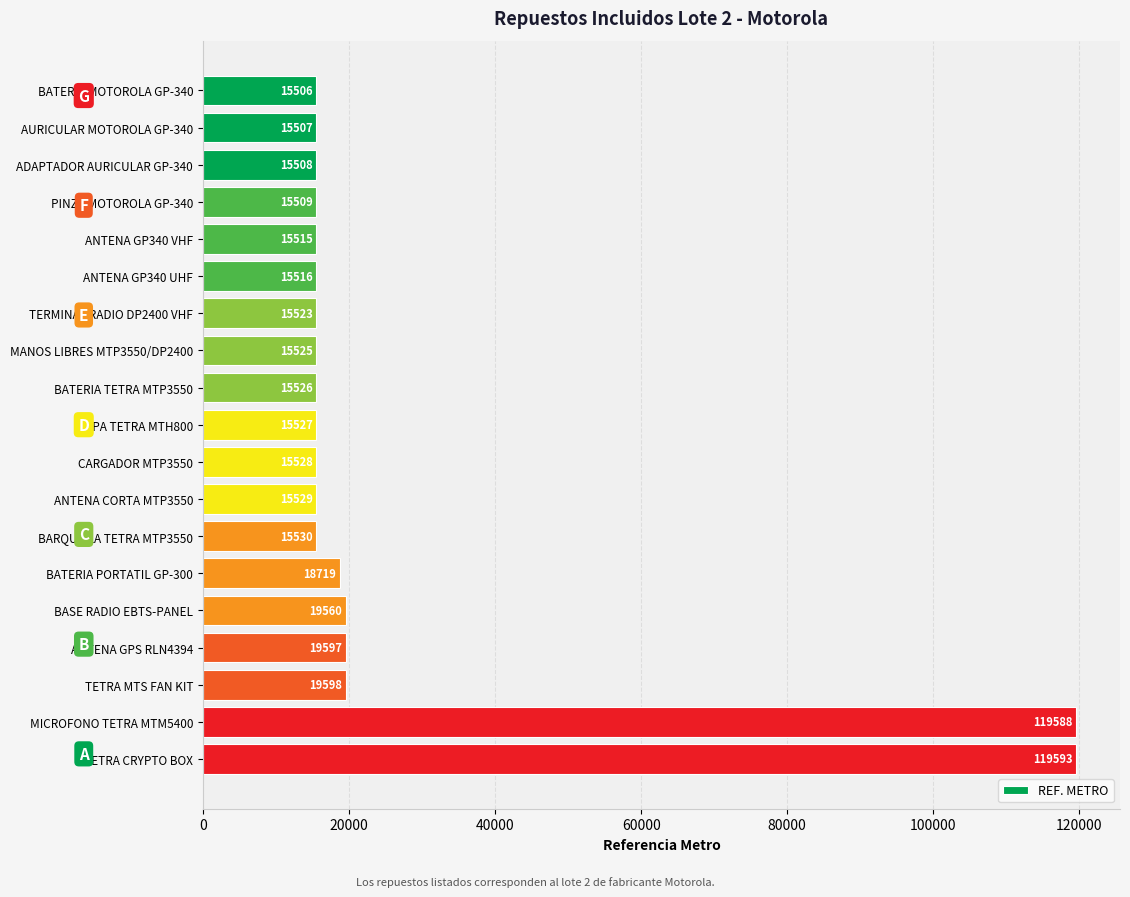

Reading top to bottom, transcribe all the data shown in this chart.

15506	15507	15508	15509	15515	15516	15523	15525	15526	15527	15528	15529	15530	18719	19560	19597	19598	119588	119593